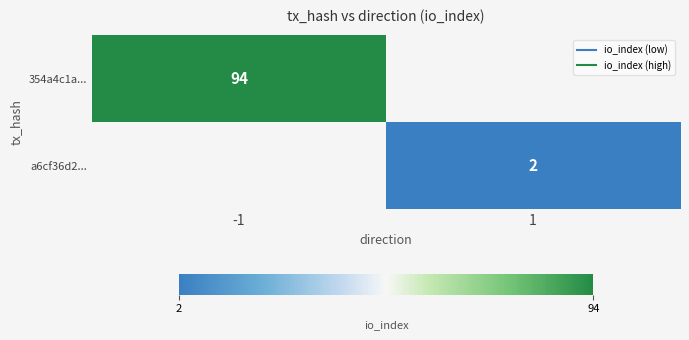

At how many categories does at least one series exceed 48?

1